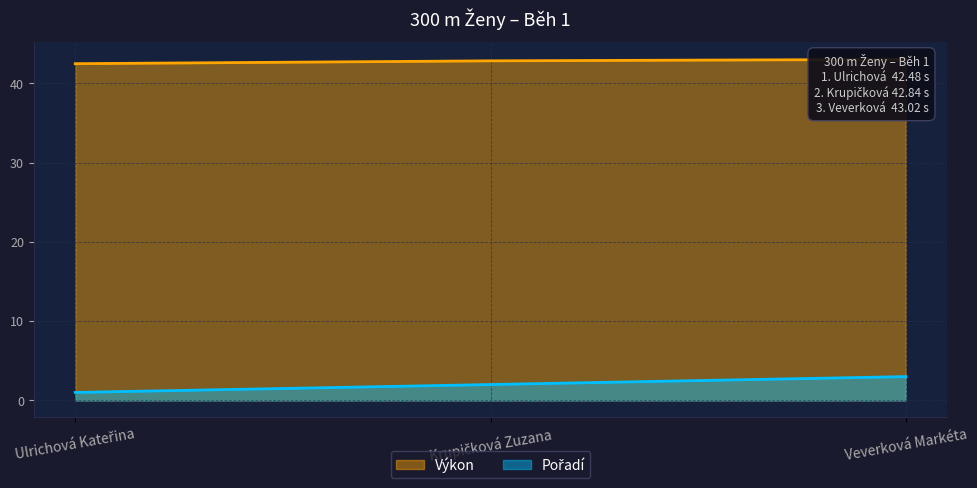

Which series has the largest total across all categories?

Výkon